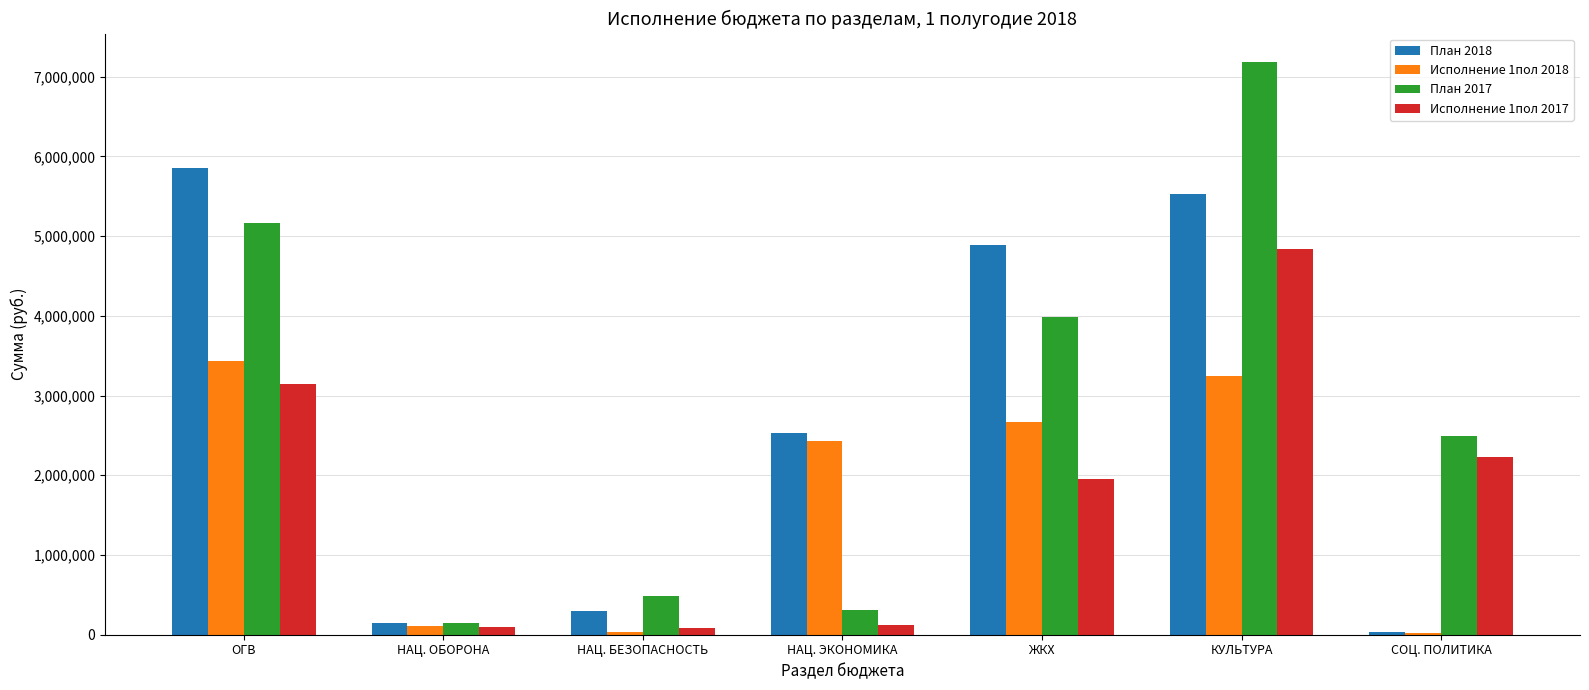

Is the value of План 2017 at СОЦ. ПОЛИТИКА greater than the value of Исполнение 1пол 2018 at ОГВ?

No